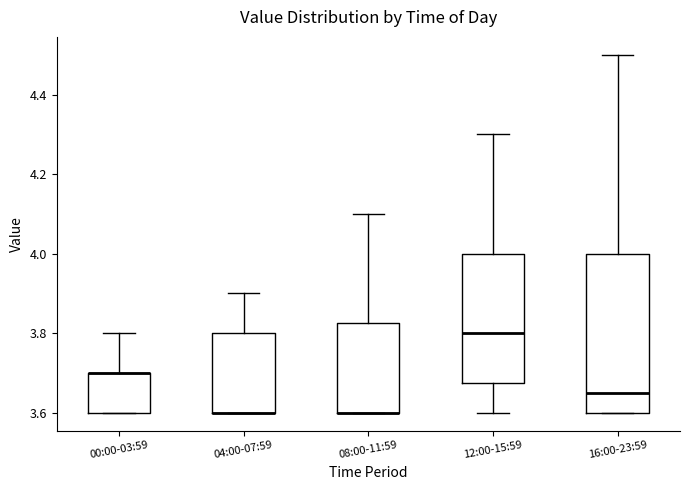

Reading left to right, transcribe this box plot: for each box, give where its median line is, the range the box spans, and where its two whiskers end, as read against the y-axis. The values are not printed on the chart, so give them approximately, as read against the axis.

00:00-03:59: median 3.70 (drawn on the box's upper edge), box 3.60 to 3.70, whiskers 3.60 to 3.80
04:00-07:59: median 3.60 (drawn on the box's lower edge), box 3.60 to 3.80, whiskers 3.60 to 3.90
08:00-11:59: median 3.60 (drawn on the box's lower edge), box 3.60 to 3.82, whiskers 3.60 to 4.10
12:00-15:59: median 3.80, box 3.68 to 4.00, whiskers 3.60 to 4.30
16:00-23:59: median 3.66, box 3.60 to 4.00, whiskers 3.60 to 4.50